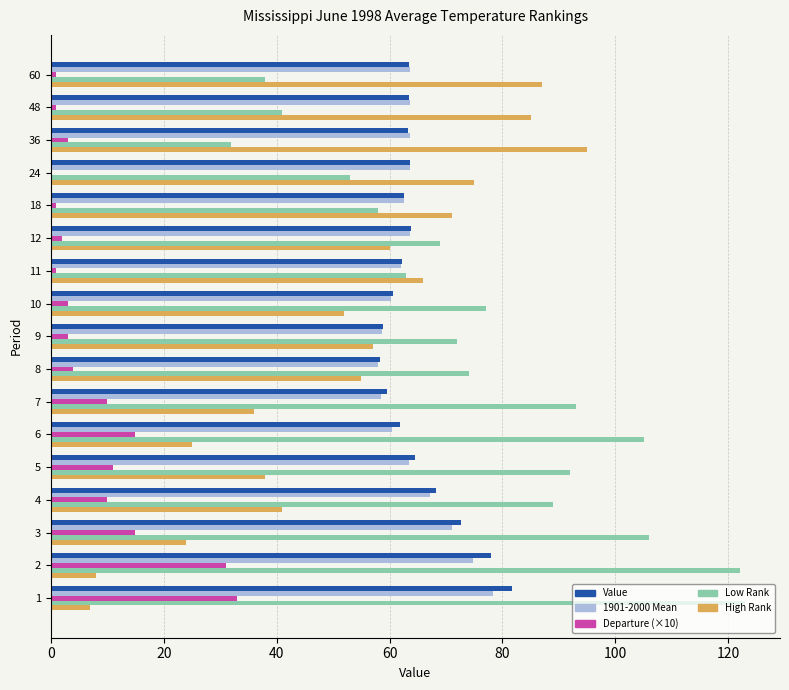

What is the greatest value displayed?

123.0